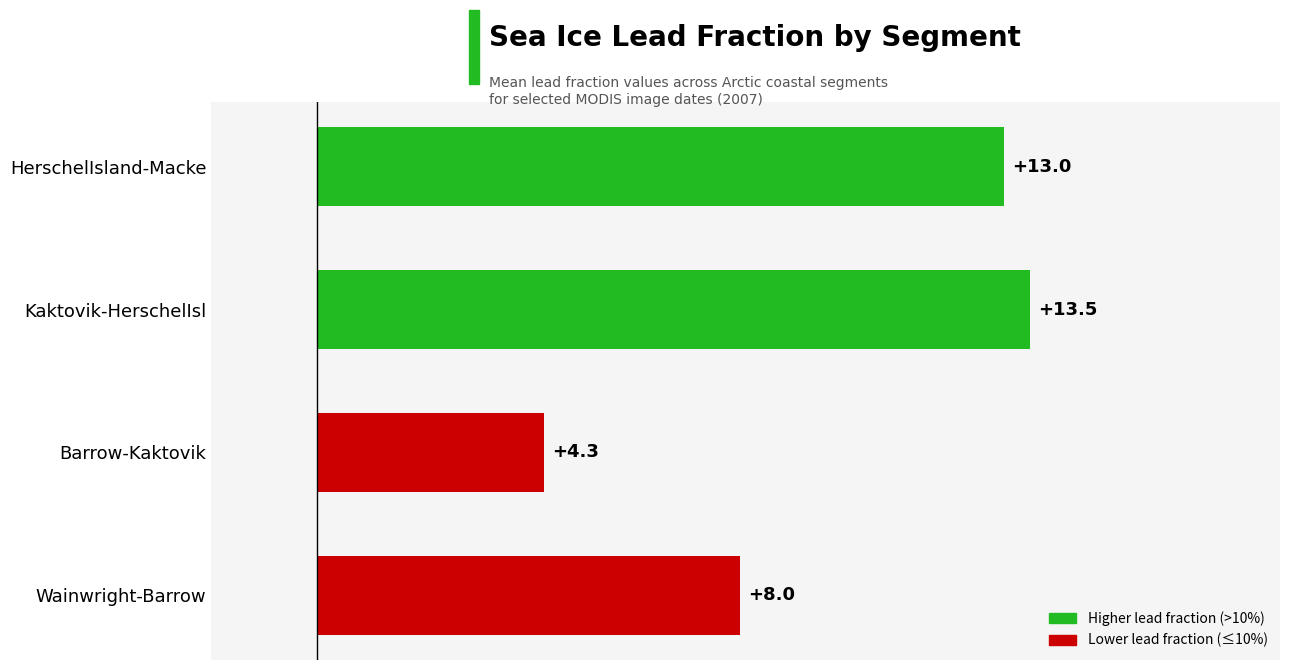

Read the value at Barrow-Kaktovik.

4.3